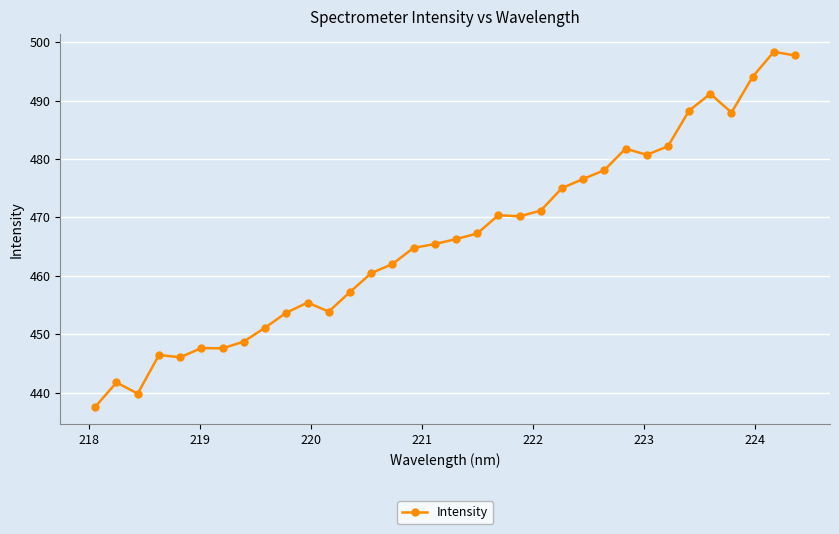

What is the smallest value displayed?

437.6